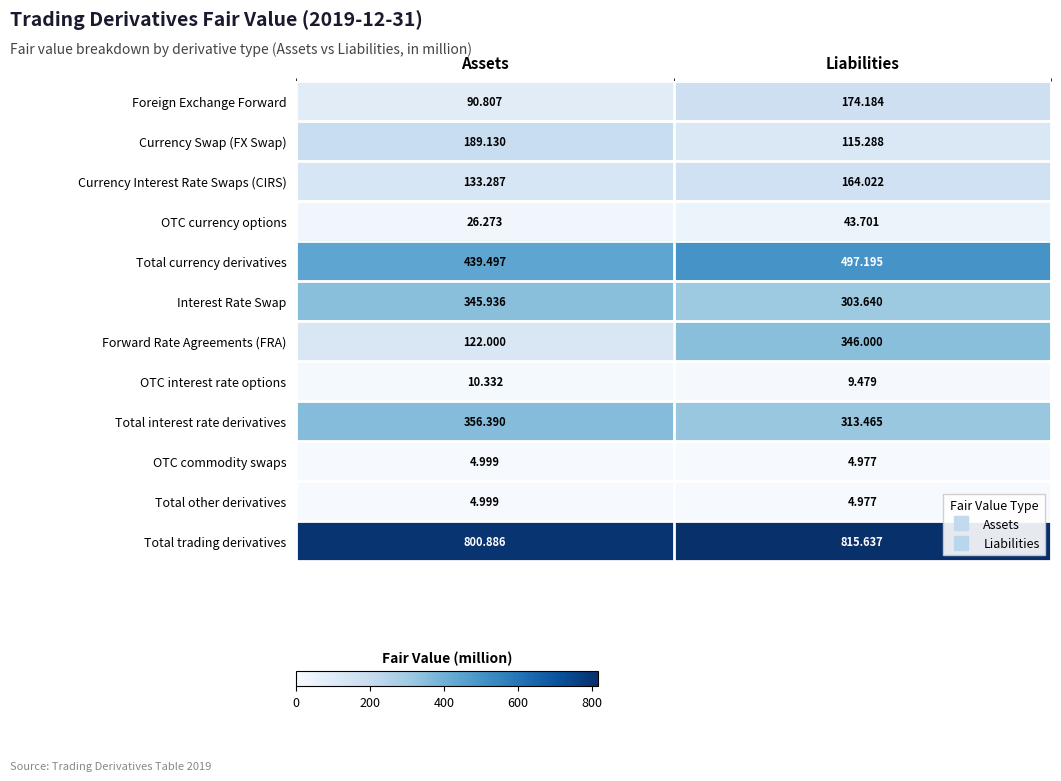

Where does the Total currency derivatives series first go above 497?

Liabilities